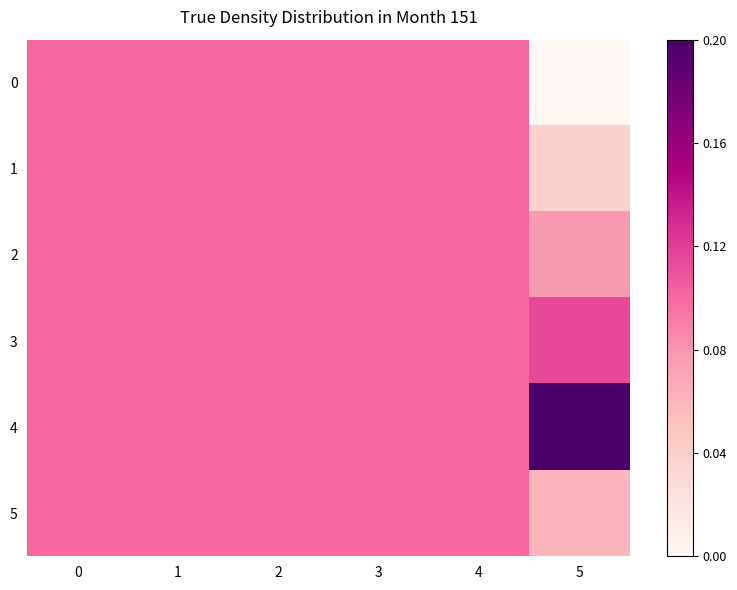

Reading left to right, extract all data points from this chart.

0: 0=0.1	1=0.1	2=0.1	3=0.1	4=0.1	5=0.0
1: 0=0.1	1=0.1	2=0.1	3=0.1	4=0.1	5=0.0
2: 0=0.1	1=0.1	2=0.1	3=0.1	4=0.1	5=0.1
3: 0=0.1	1=0.1	2=0.1	3=0.1	4=0.1	5=0.1
4: 0=0.1	1=0.1	2=0.1	3=0.1	4=0.1	5=0.2
5: 0=0.1	1=0.1	2=0.1	3=0.1	4=0.1	5=0.1